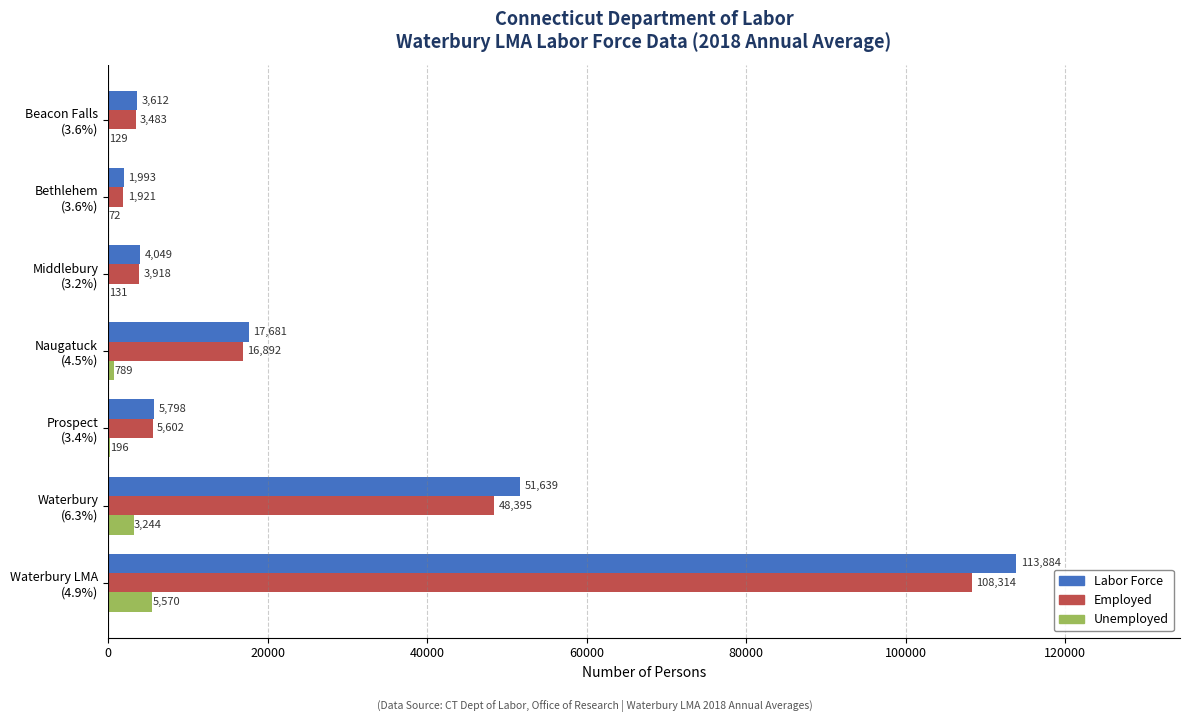

Which series has the largest total across all categories?

Labor Force